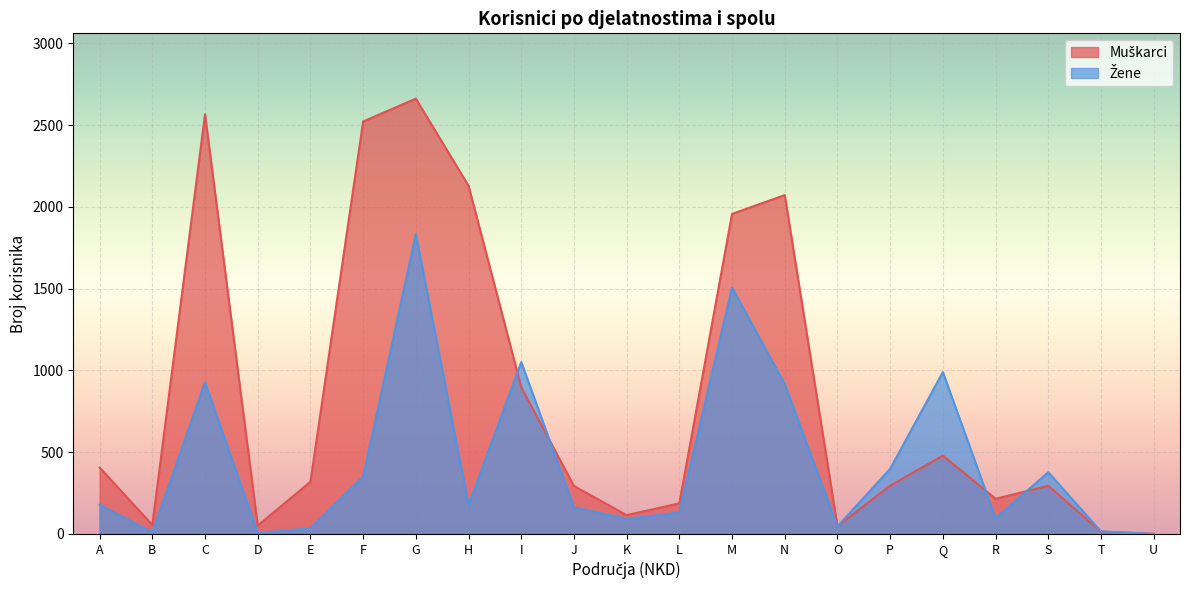

What are all the series names shown in the legend?

Muškarci, Žene